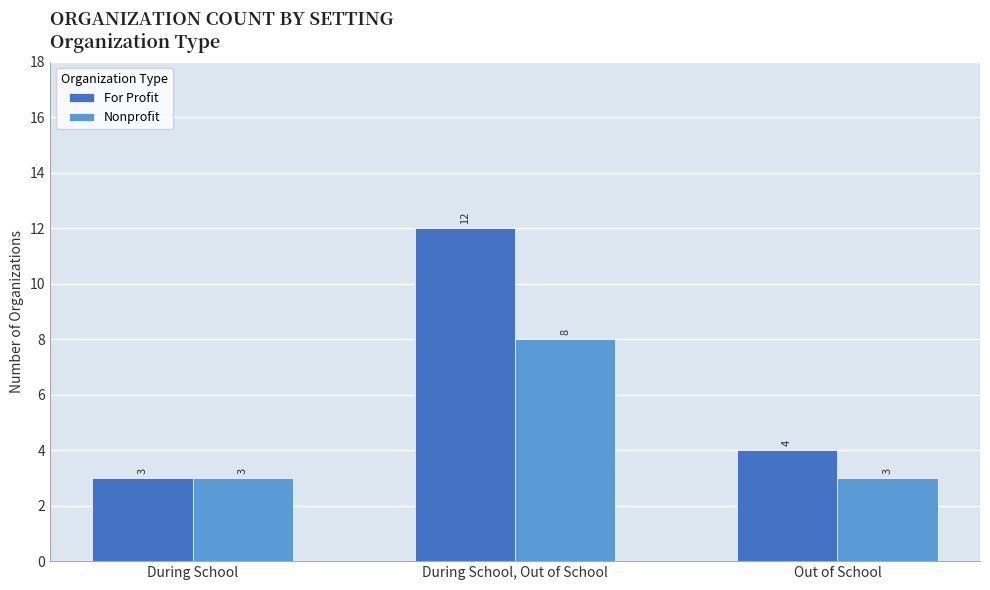

True or false: For Profit has a value of 2 at Out of School.

False